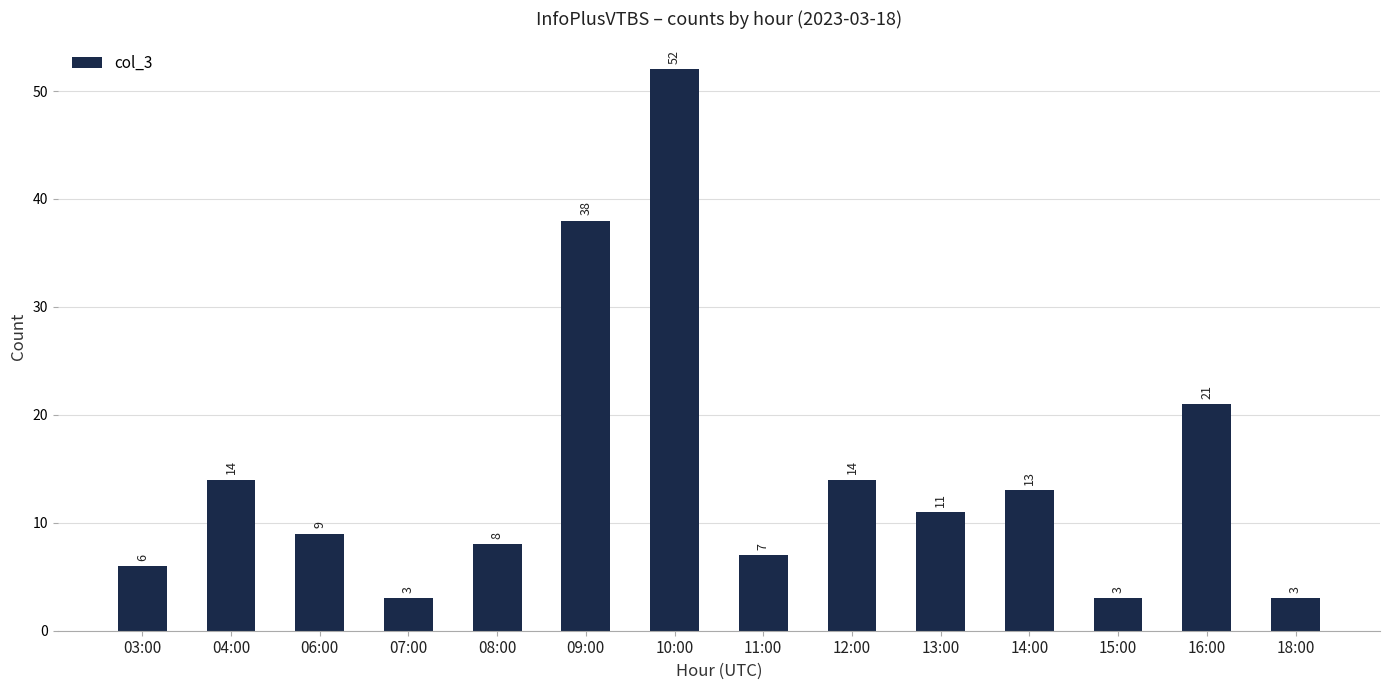

Is it true that the value at 11:00 is 2?

False